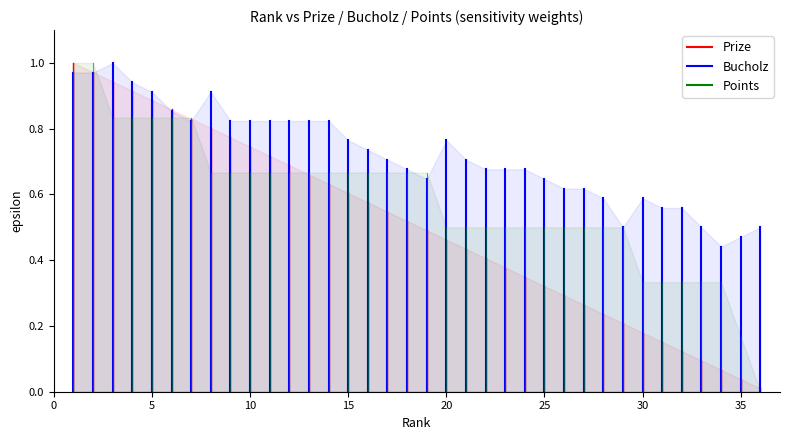

Does the chart have visible grid lines?

No